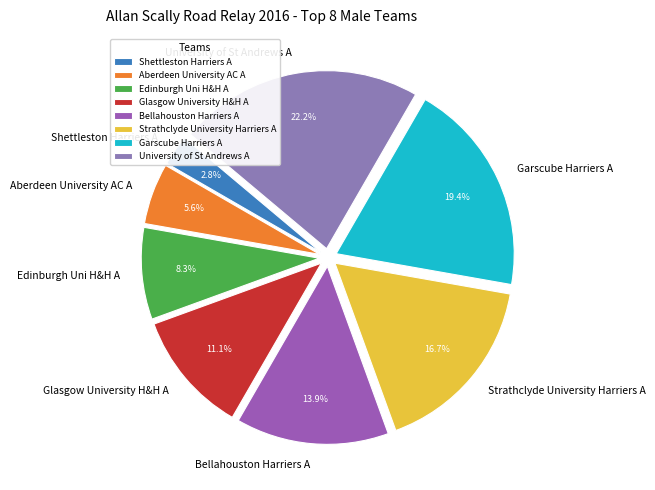

Which has a higher value, Bellahouston Harriers A or Garscube Harriers A?

Garscube Harriers A